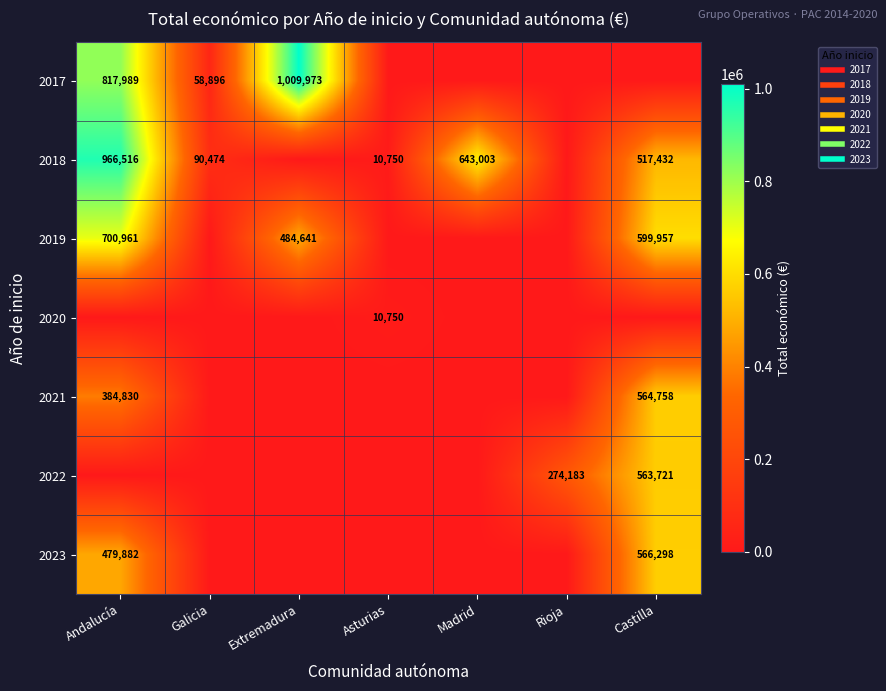

Is it true that 2018 equals 392157 at Extremadura?

False